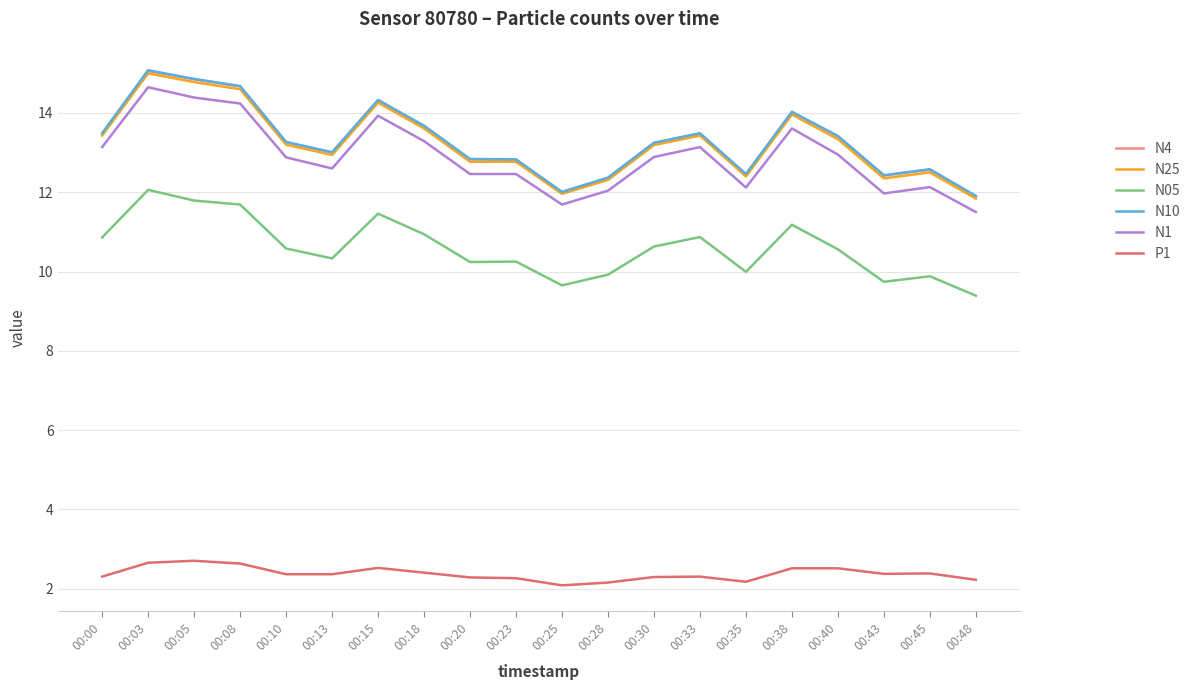

Does the chart display data point markers on the line(s)?

No